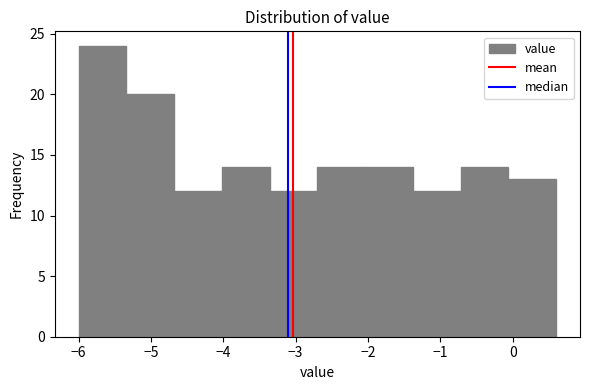

Over which range of the x-axis is the bar tallest?

-6.00 to -5.34